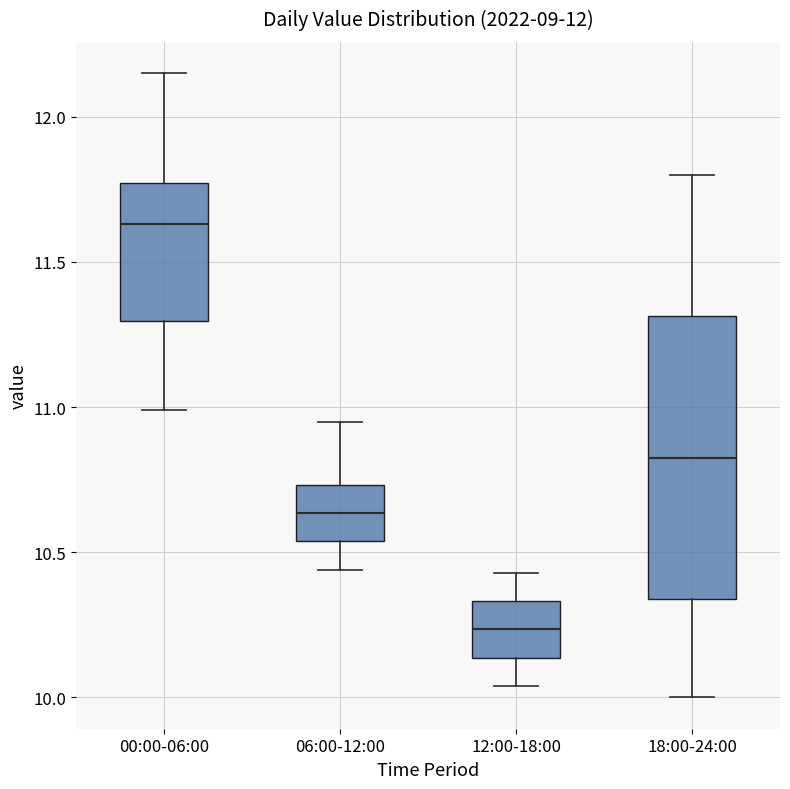

Reading left to right, read every box against the y-axis: the position of its median line, the range the box covers, and the ends of its whiskers. The values are not printed on the chart, so give them approximately, as read against the axis.

00:00-06:00: median 11.65, box 11.30 to 11.75, whiskers 11.00 to 12.15
06:00-12:00: median 10.65, box 10.55 to 10.75, whiskers 10.45 to 10.95
12:00-18:00: median 10.25, box 10.15 to 10.35, whiskers 10.05 to 10.45
18:00-24:00: median 10.85, box 10.35 to 11.30, whiskers 10.00 to 11.80